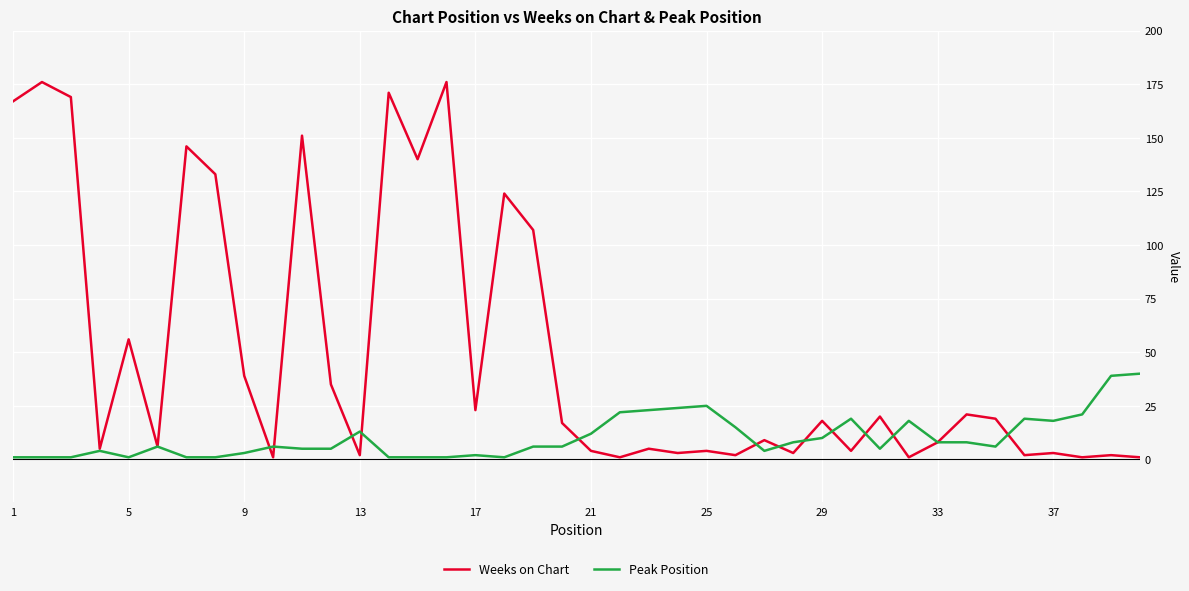

Rank the series by their average value, from lowest to highest.

Peak Position, Weeks on Chart